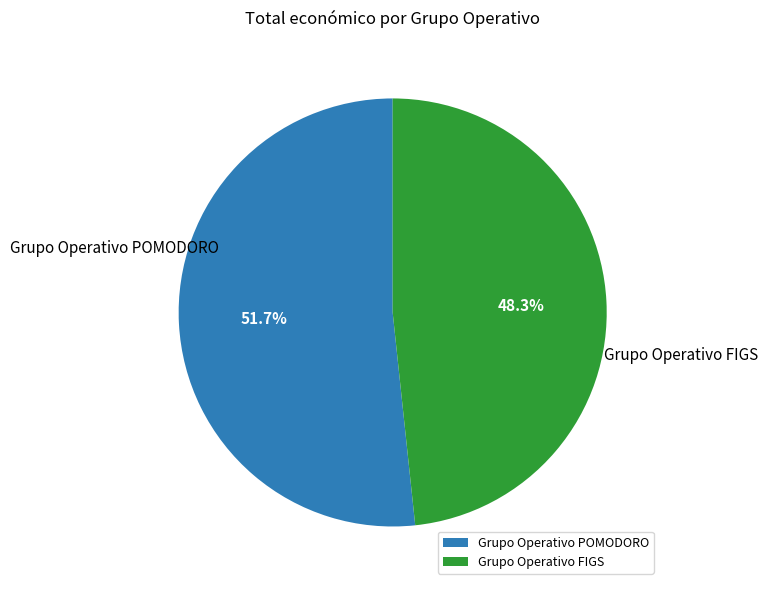

Which category has the smallest portion of the pie?

Grupo Operativo FIGS